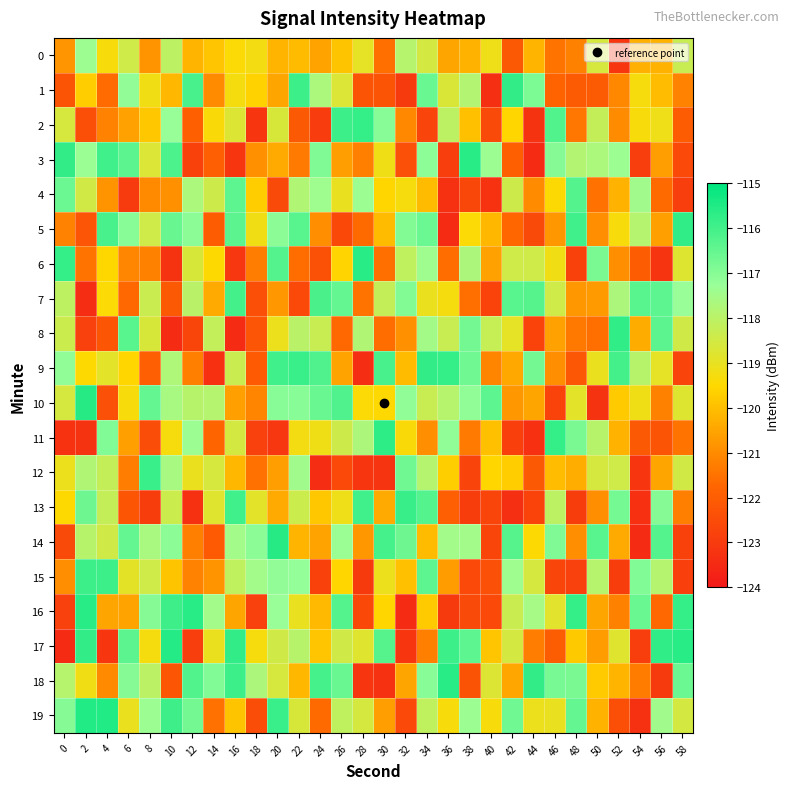

How many distinct data groups are displayed?

20